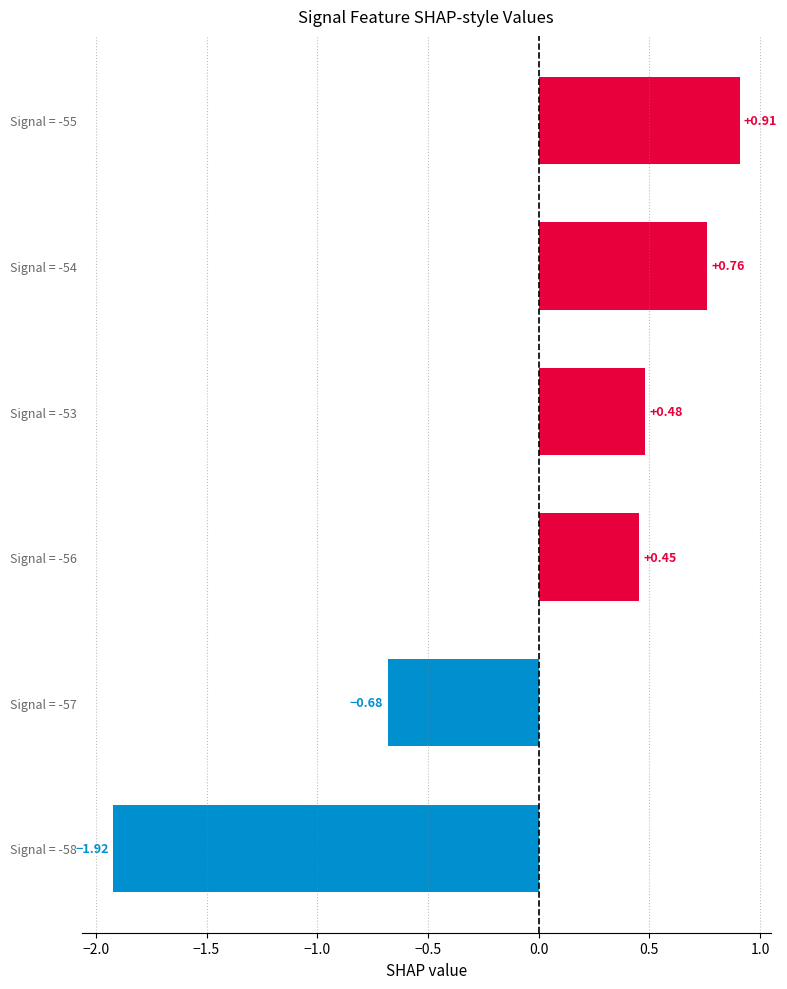

What is the change in value from Signal = -57 to Signal = -53?

+1.2